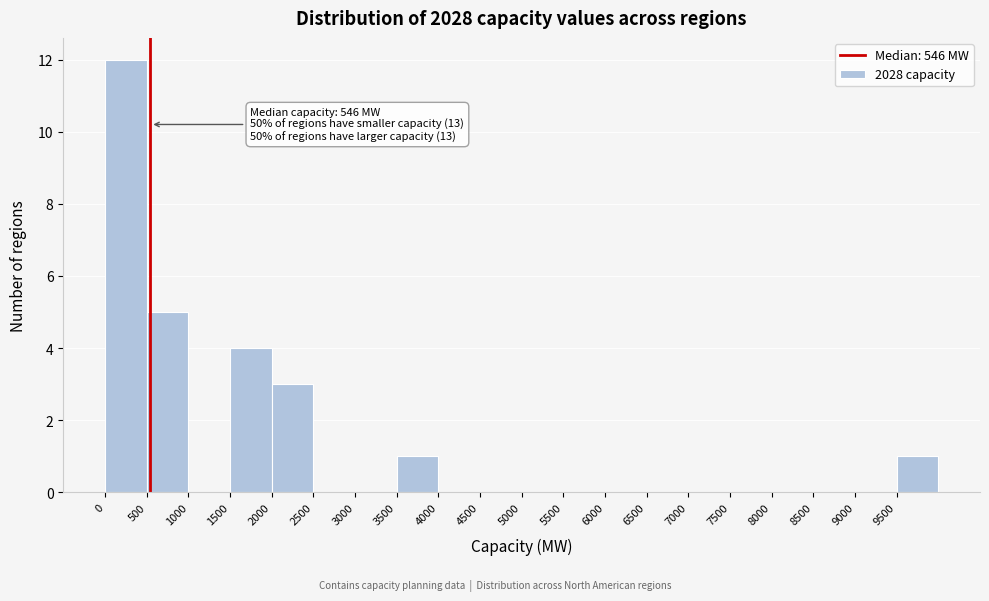

Which range on the x-axis has the tallest bar?

0 to 500